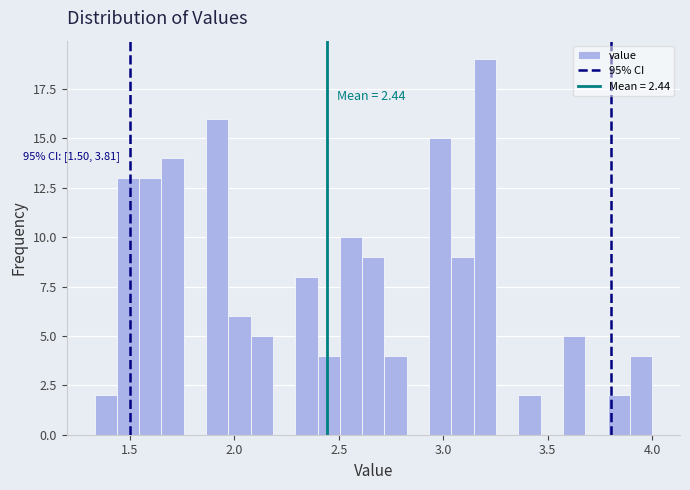

Around what value on the x-axis is the tallest bar? Give the approximate position of its centre, as read against the axis.

3.20